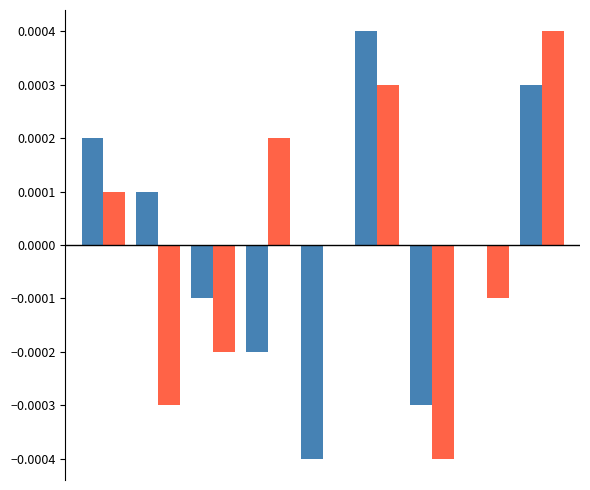

How many categories are shown in the chart?

9